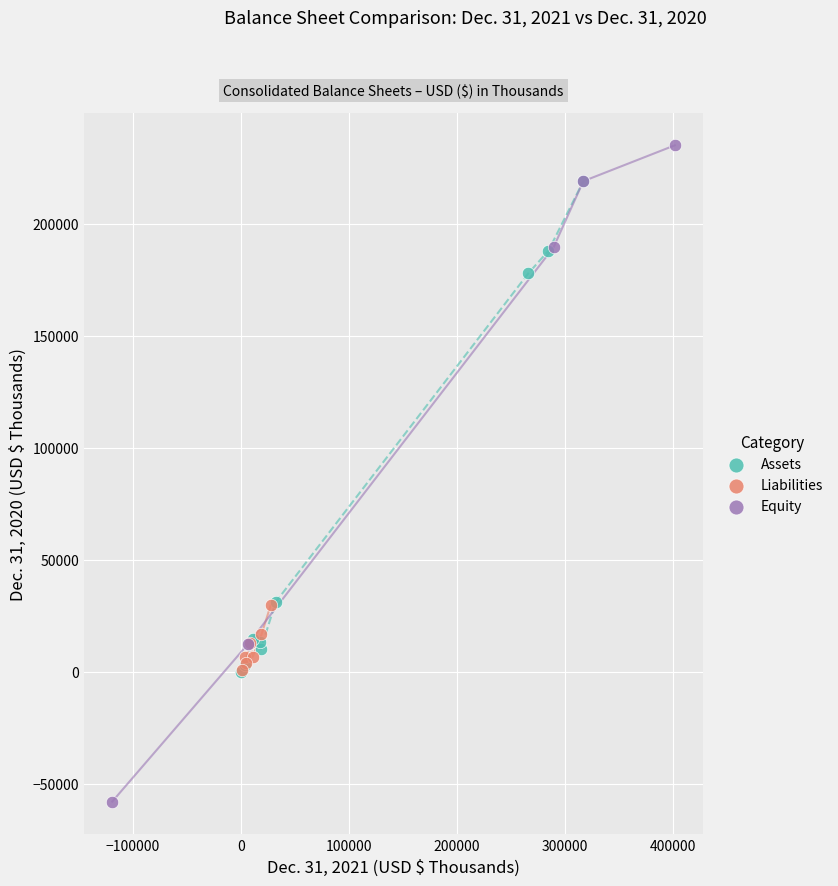

Which series contains the lowest Y value?

Equity